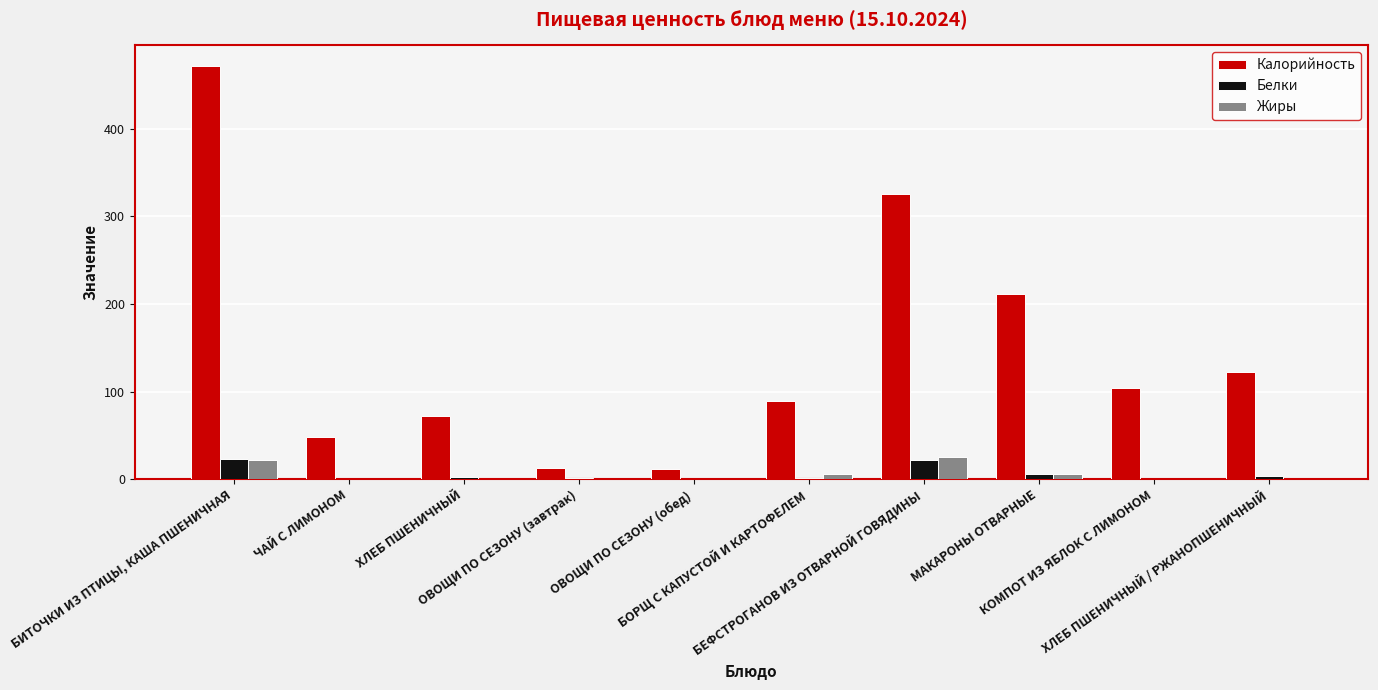

What is the average value of the Белки series?

6.0